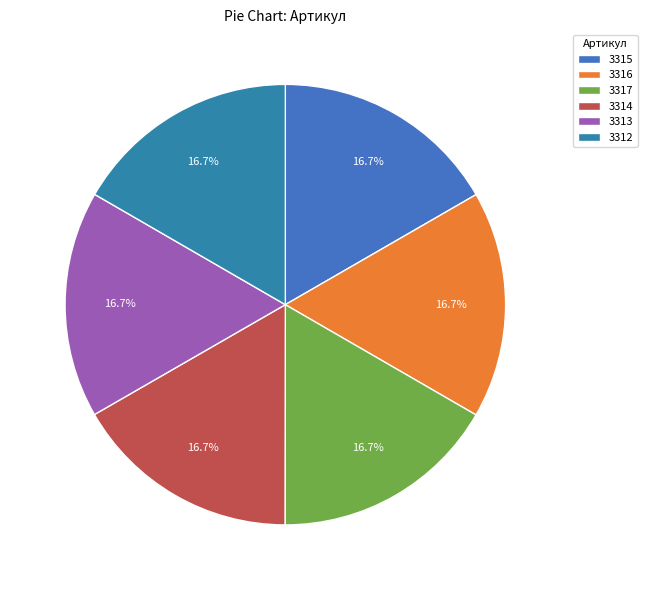

Which category has the biggest portion of the pie?

3317